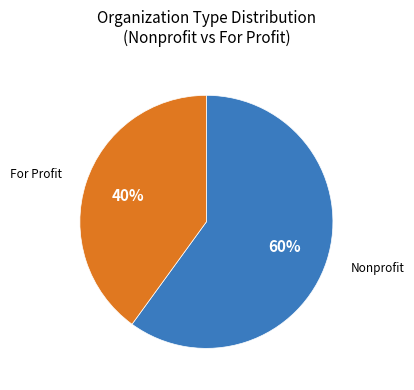

To the nearest percent, what is the average slice percentage?

50%